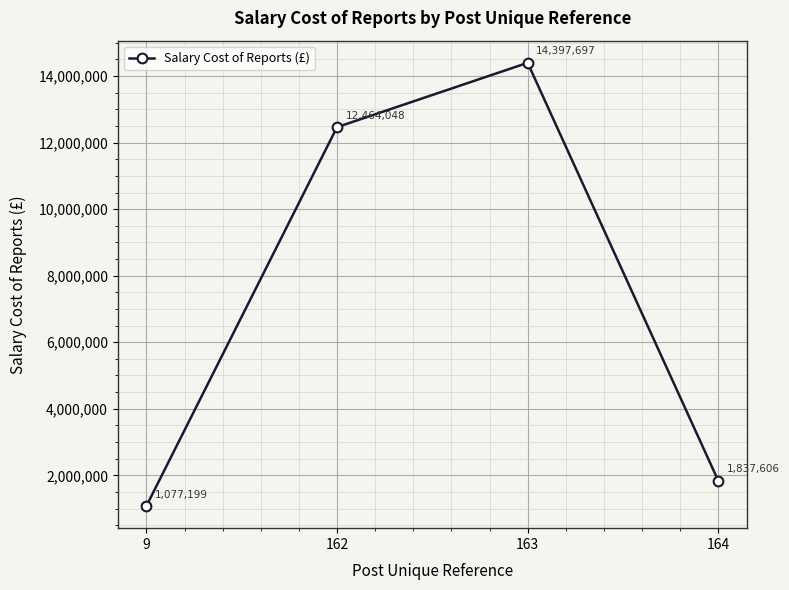

What is the value of the 1st point from the left?

1077199